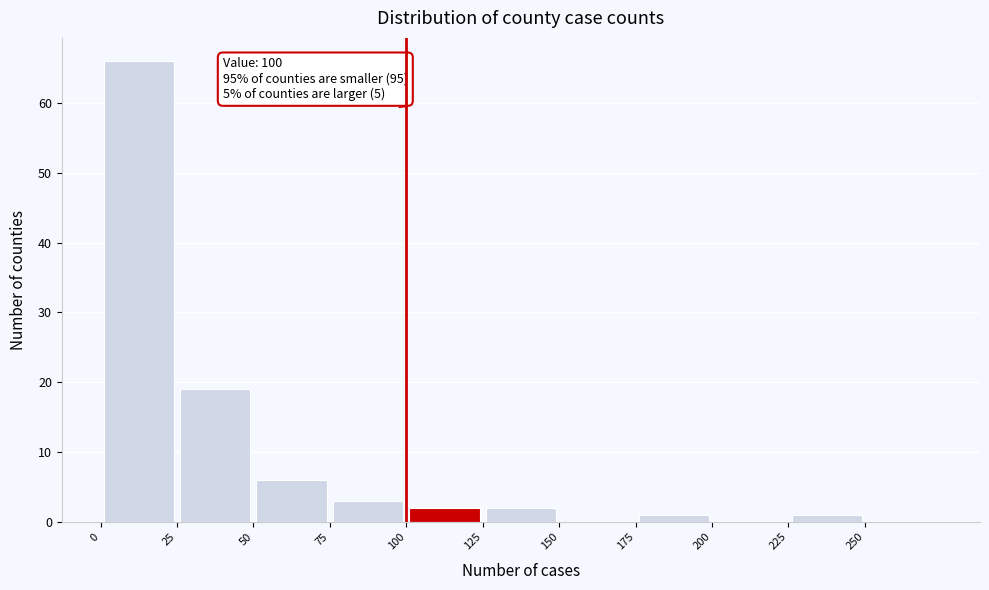

Which range on the x-axis has the tallest bar?

0 to 25